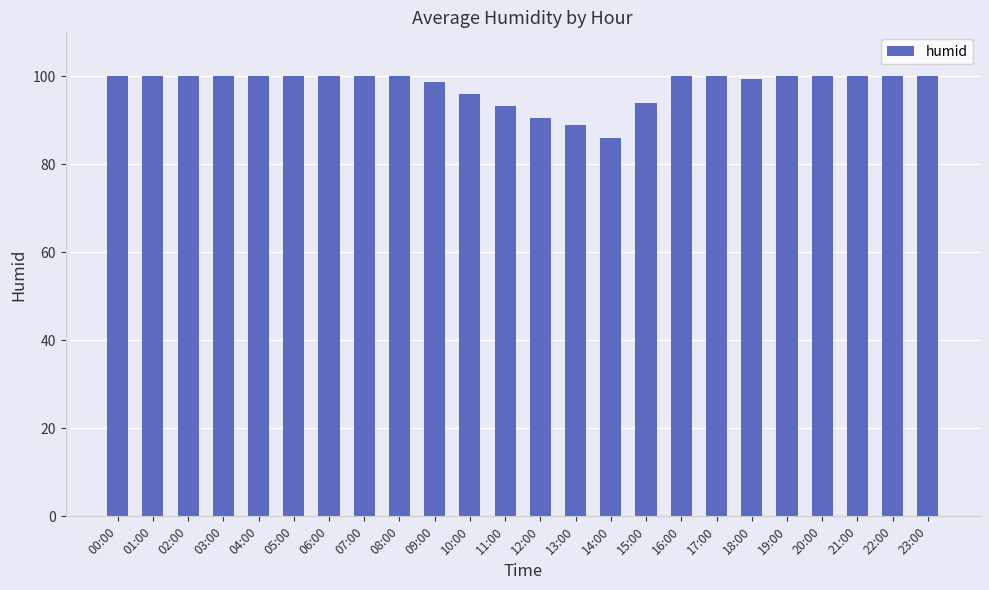

Which label corresponds to the smallest value in the chart?

14:00